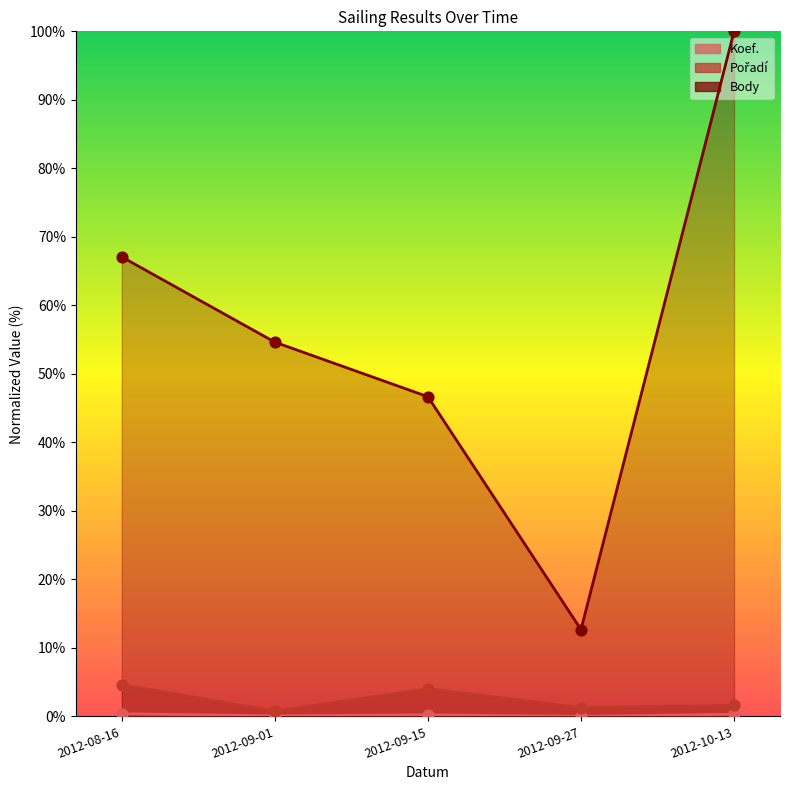

Which series reaches the maximum Y coordinate?

Body